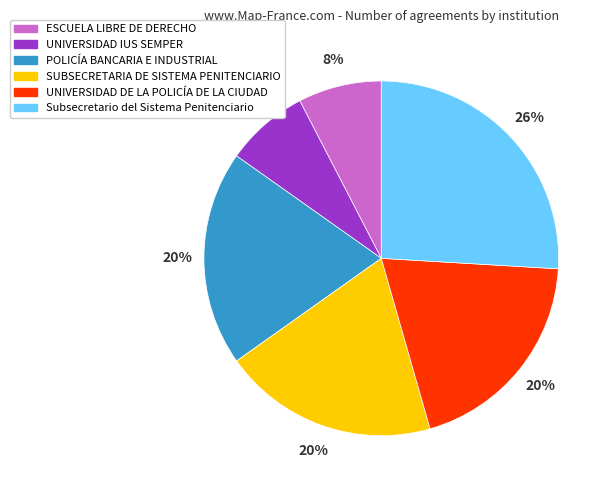

Which slice is the largest?

Subsecretario del Sistema Penitenciario